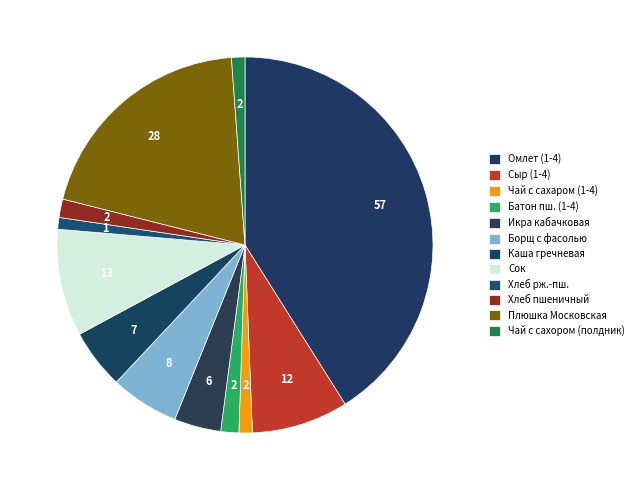

How many segments does this pie chart have?

12